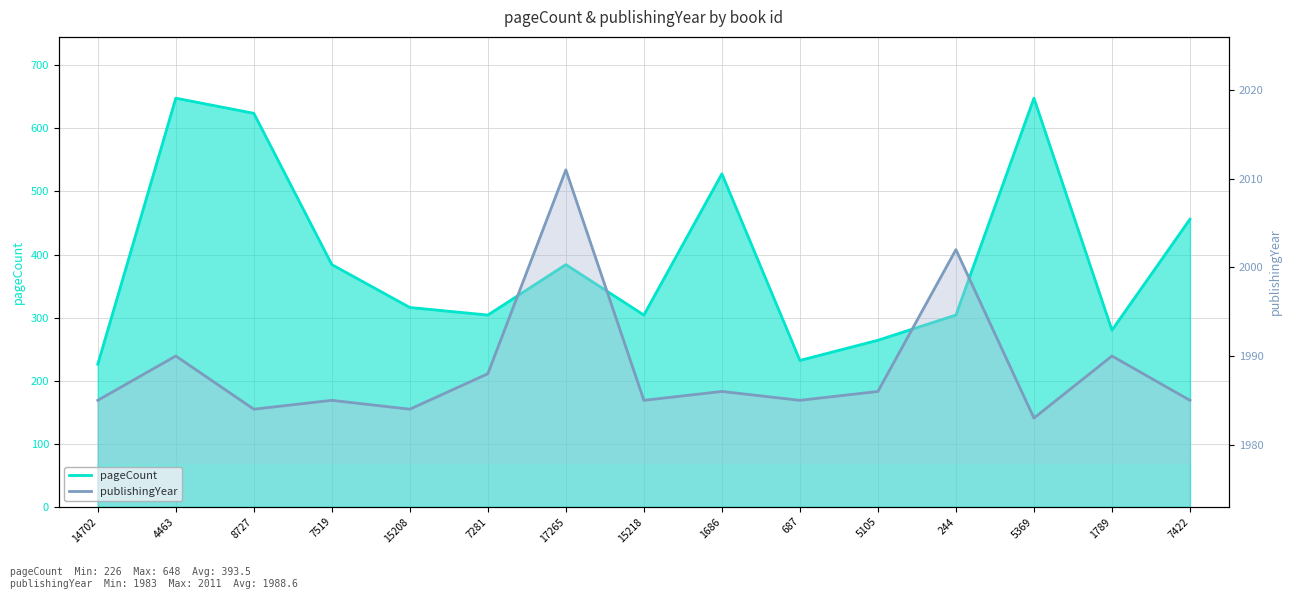

What position from the right is 8727?

13